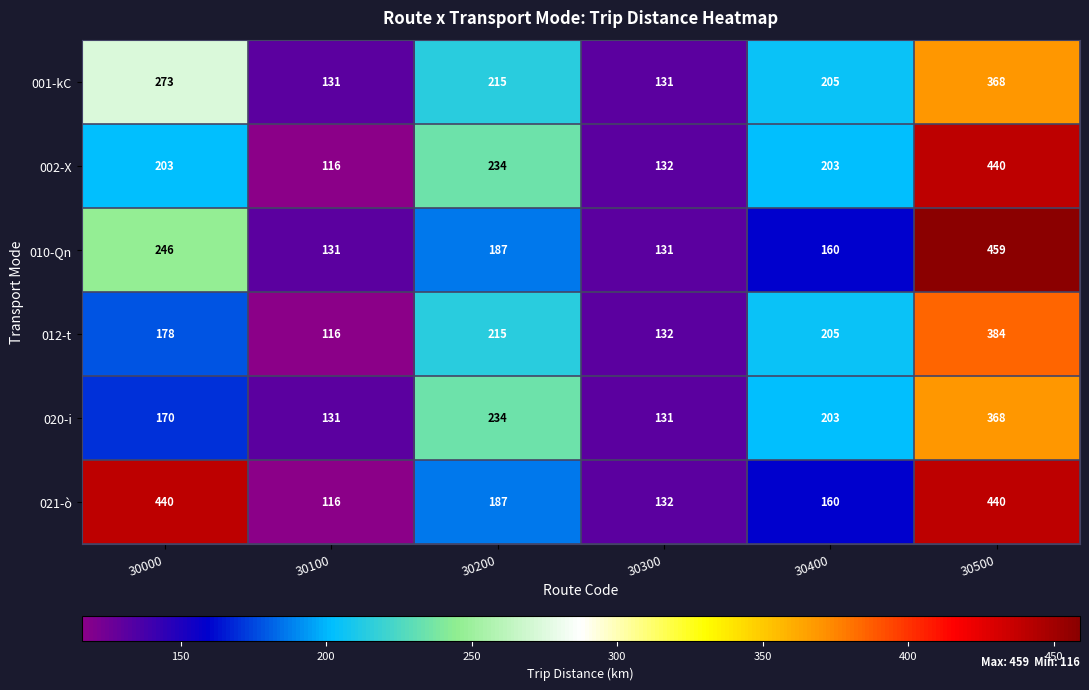

Read the 010-Qn value at 30300.

131